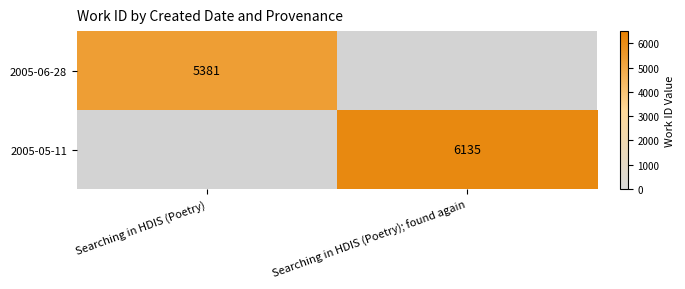

Is it true that 2005-05-11 equals 8503 at Searching in HDIS (Poetry); found again?

False